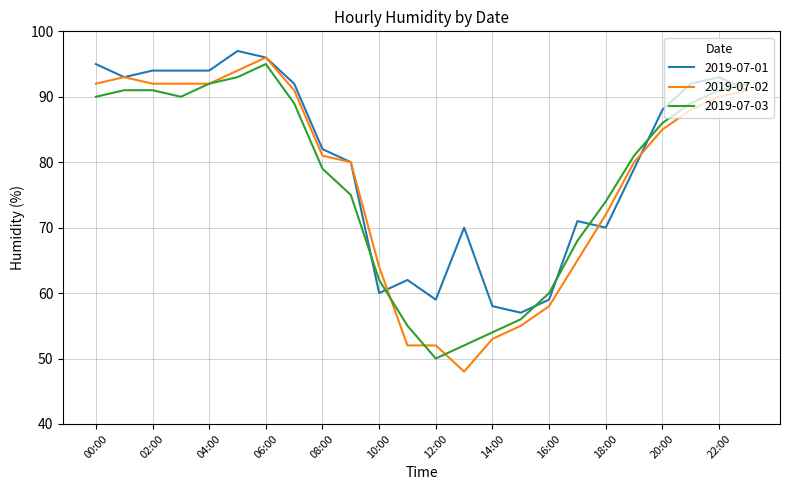

True or false: 2019-07-03 and 2019-07-01 intersect in this chart.

True